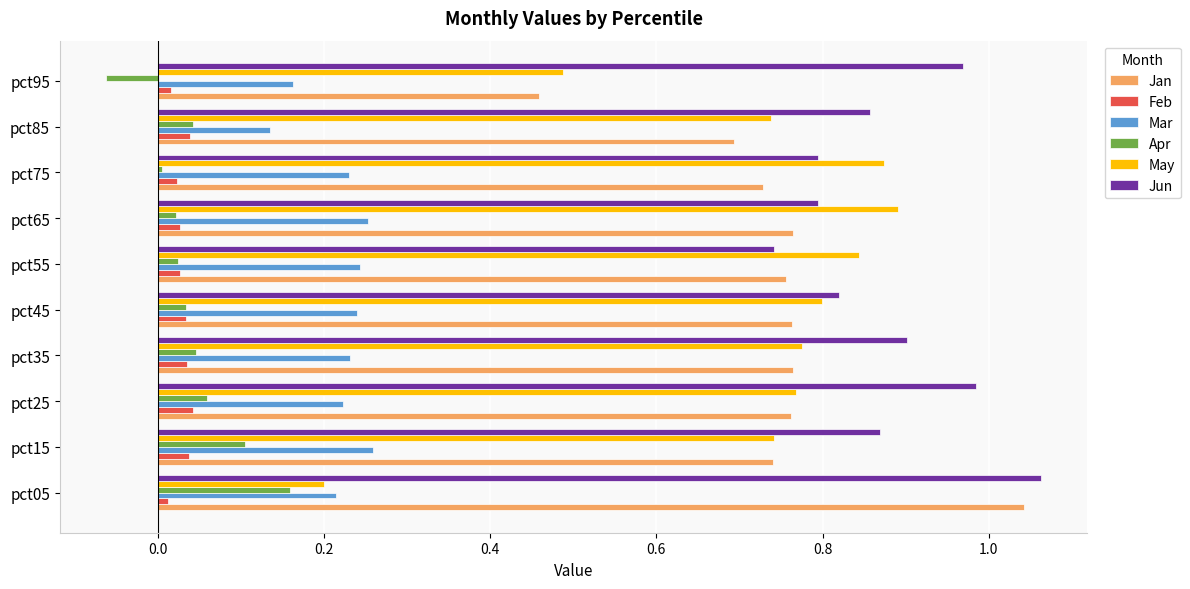

True or false: Feb has a value of 0.0 at pct65.

True